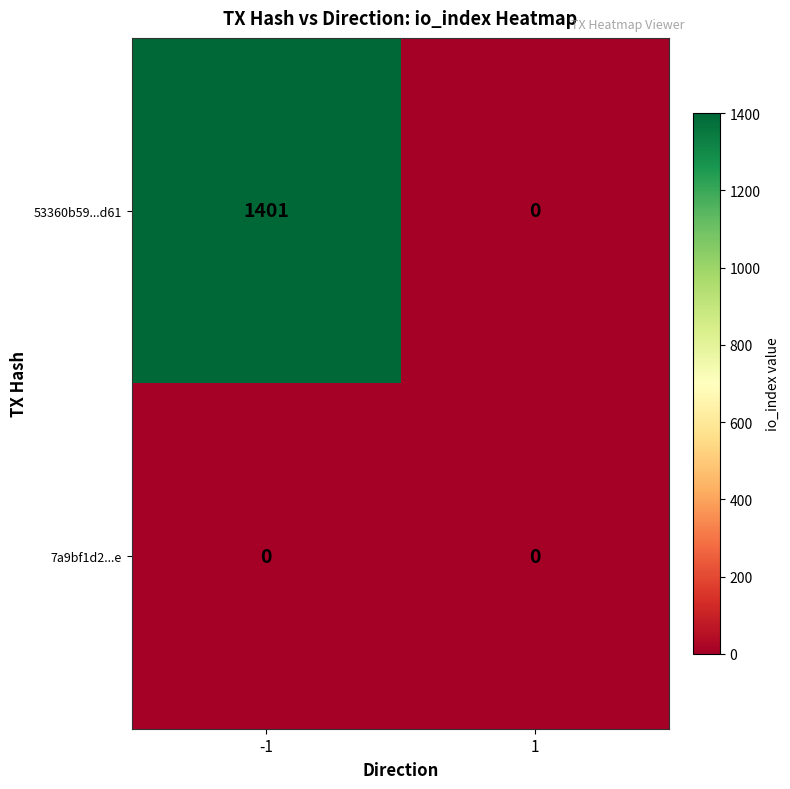

Reading right to left, what are all the values shown in this chart?

53360b59...d61: 0	1401
7a9bf1d2...e: 0	0